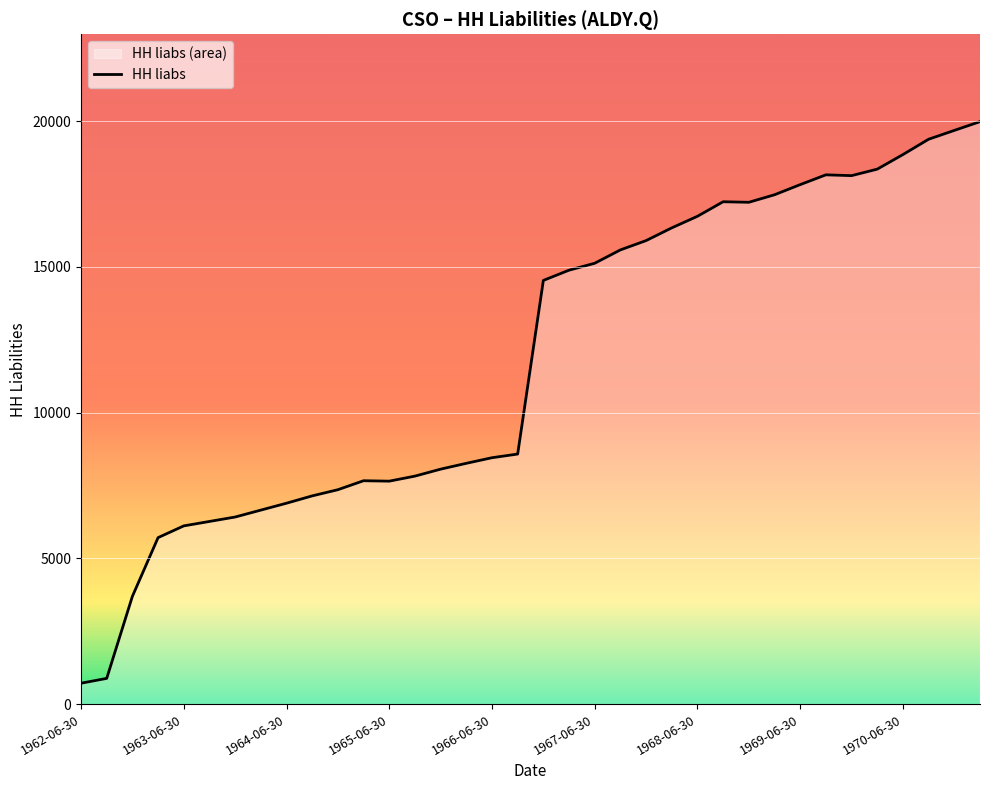

How many data points are less than 14535?

18